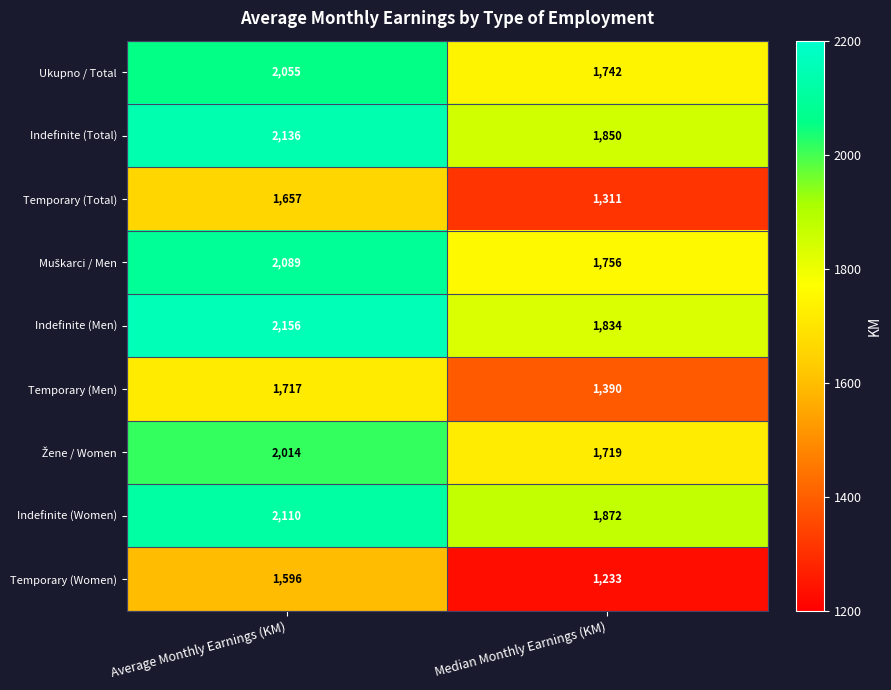

Which series has the largest total across all categories?

Indefinite (Men)